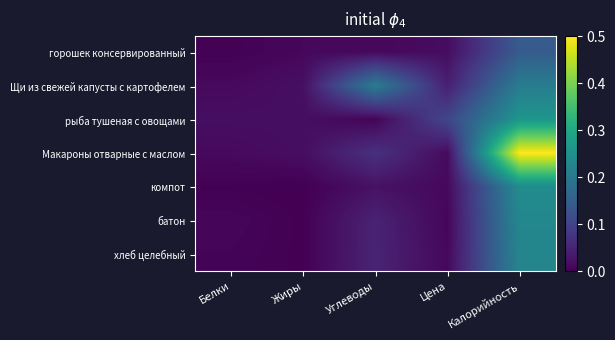

Reading right to left, extract all data points from this chart.

горошек консервированный: Калорийность=0.1	Цена=0.0	Углеводы=0.0	Жиры=0.0	Белки=0.0
Щи из свежей капусты с картофелем: Калорийность=0.2	Цена=0.0	Углеводы=0.2	Жиры=0.0	Белки=0.0
рыба тушеная с овощами: Калорийность=0.3	Цена=0.1	Углеводы=0.0	Жиры=0.0	Белки=0.0
Макароны отварные с маслом: Калорийность=0.5	Цена=0.0	Углеводы=0.1	Жиры=0.0	Белки=0.0
компот: Калорийность=0.2	Цена=0.0	Углеводы=0.0	Жиры=0.0	Белки=0.0
батон: Калорийность=0.2	Цена=0.0	Углеводы=0.0	Жиры=0.0	Белки=0.0
хлеб целебный: Калорийность=0.2	Цена=0.0	Углеводы=0.0	Жиры=0.0	Белки=0.0